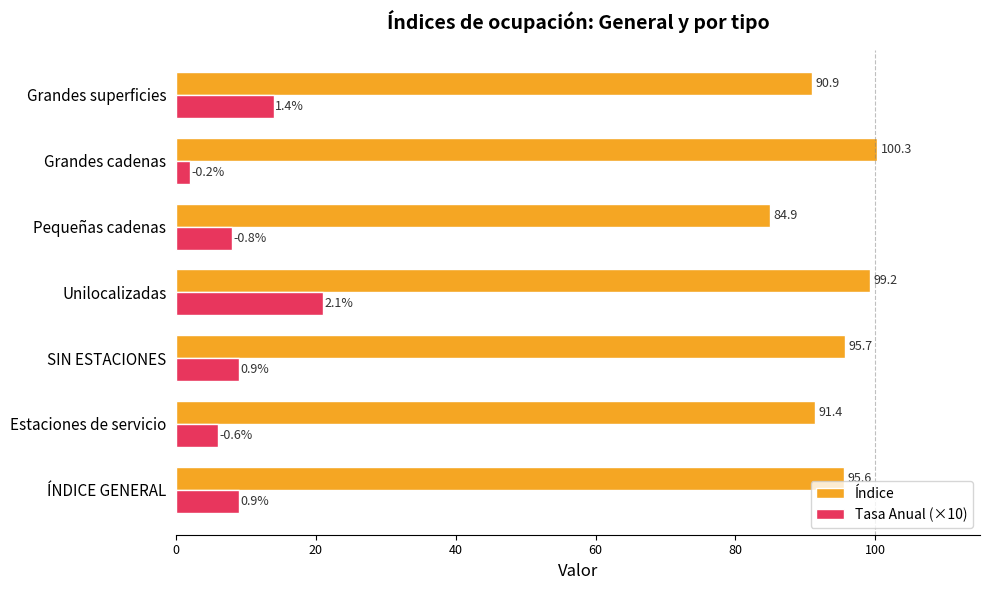

What is the sum of all Tasa Anual (×10) values?

69.0